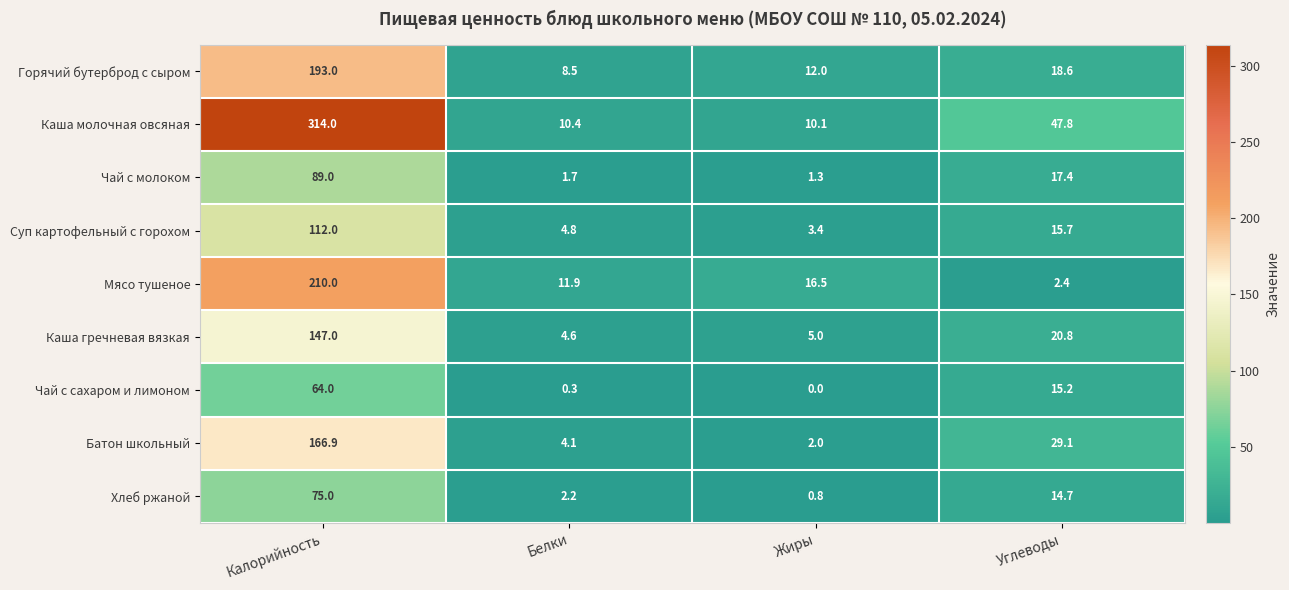

At which label does Хлеб ржаной reach its peak?

Калорийность